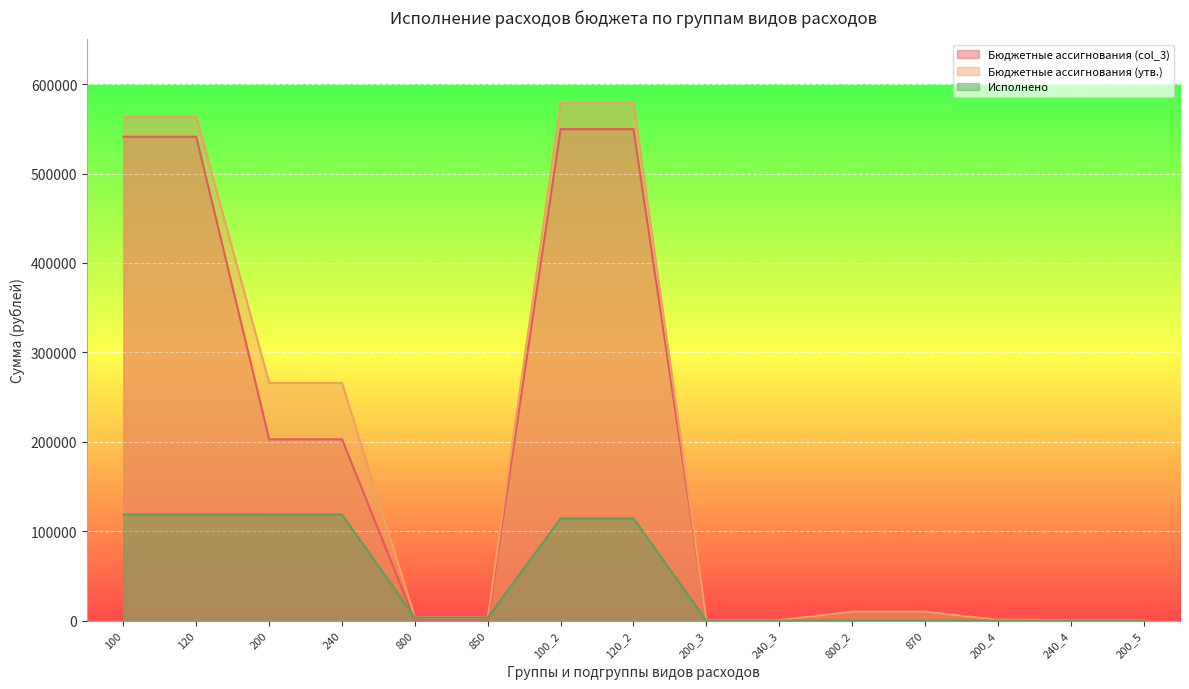

True or false: Исполнено and Бюджетные ассигнования (col_3) intersect in this chart.

True